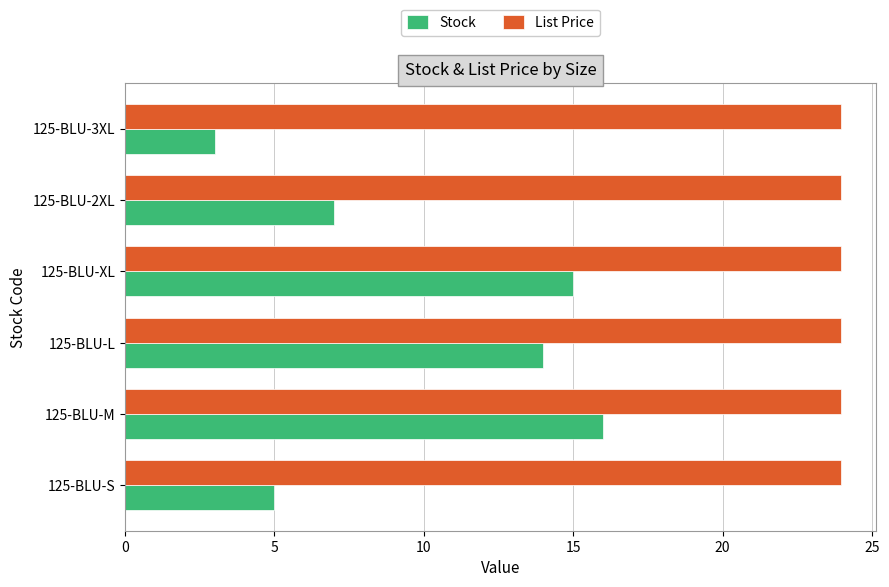

At how many categories does at least one series exceed 6?

6